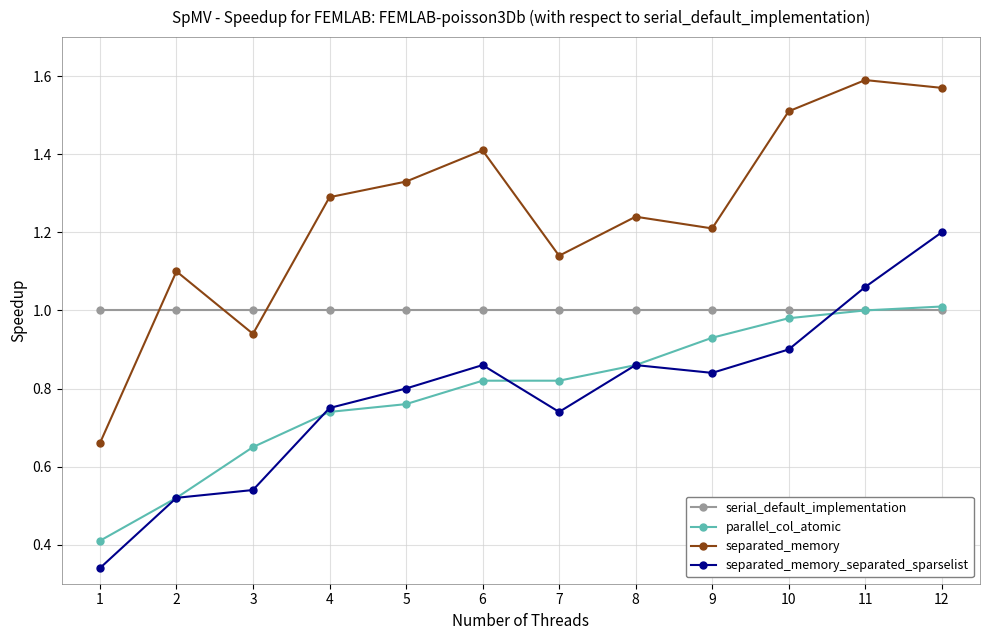

Between which two adjacent categories do separated_memory_separated_sparselist and serial_default_implementation first intersect?

10 and 11